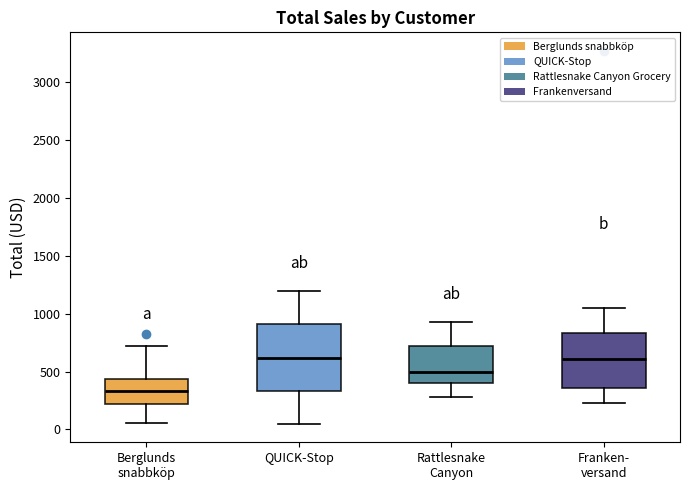

Reading left to right, read every box against the y-axis: the position of its median line, the range the box covers, and the ends of its whiskers. The values are not printed on the chart, so give them approximately, as read against the axis.

Berglunds snabbköp: median 350, box 200 to 450, whiskers 50 to 700
QUICK-Stop: median 600, box 350 to 900, whiskers 50 to 1200
Rattlesnake Canyon: median 500, box 400 to 700, whiskers 300 to 950
Franken- versand: median 600, box 350 to 850, whiskers 250 to 1050